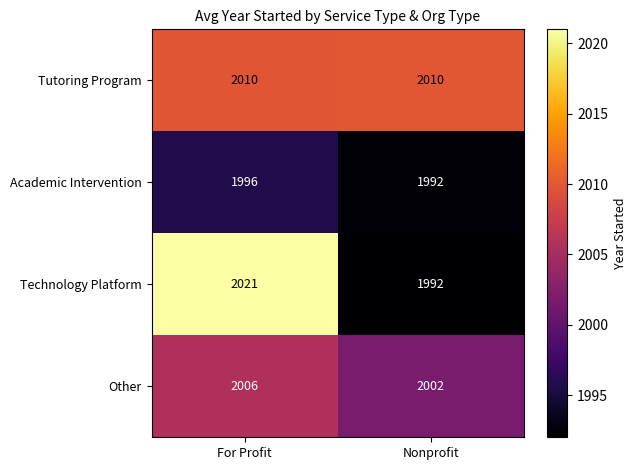

Rank the series by their average value, from lowest to highest.

Academic Intervention, Other, Technology Platform, Tutoring Program